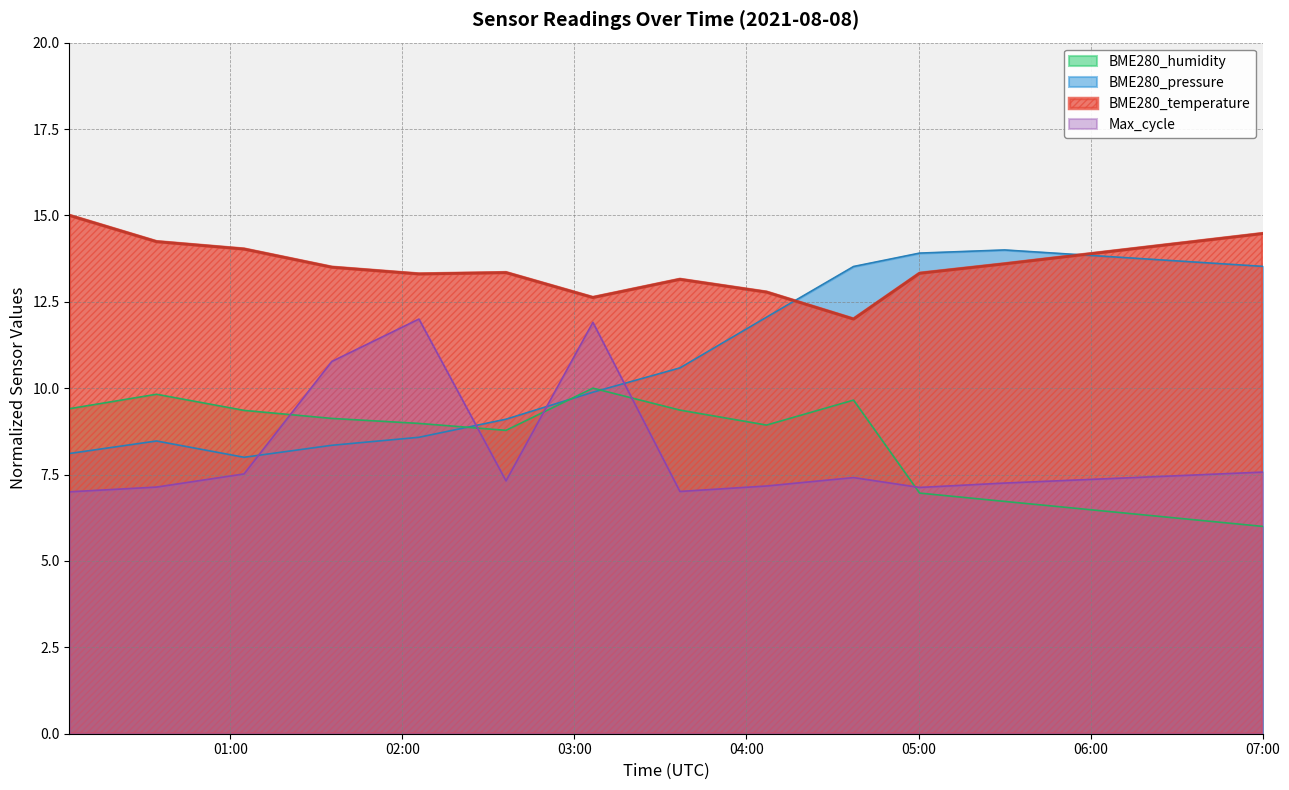

How many lines are shown in the chart?

4